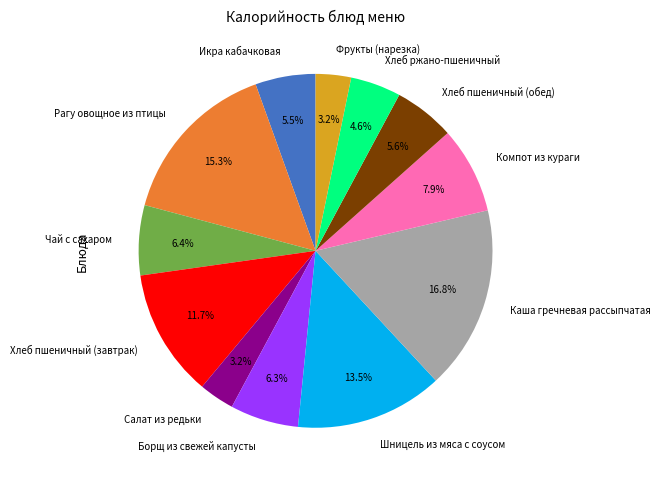

To the nearest percent, what percentage of the pie is Фрукты (нарезка)?

3%